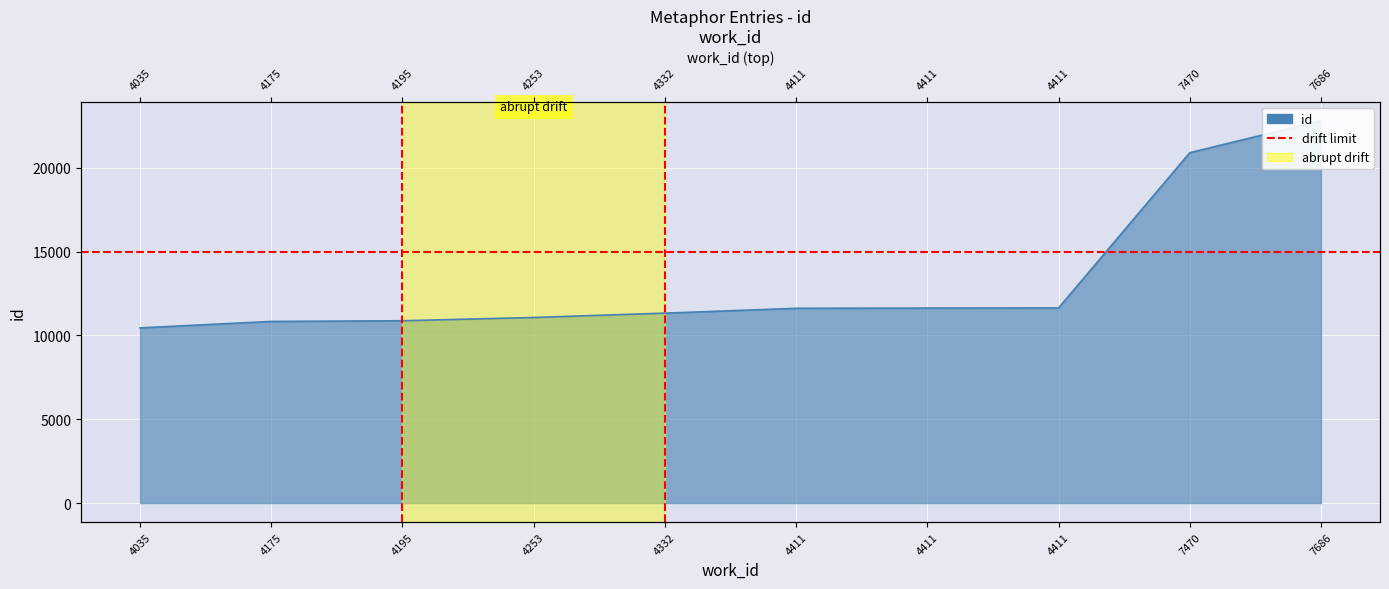

What is the sum of all values?

133156